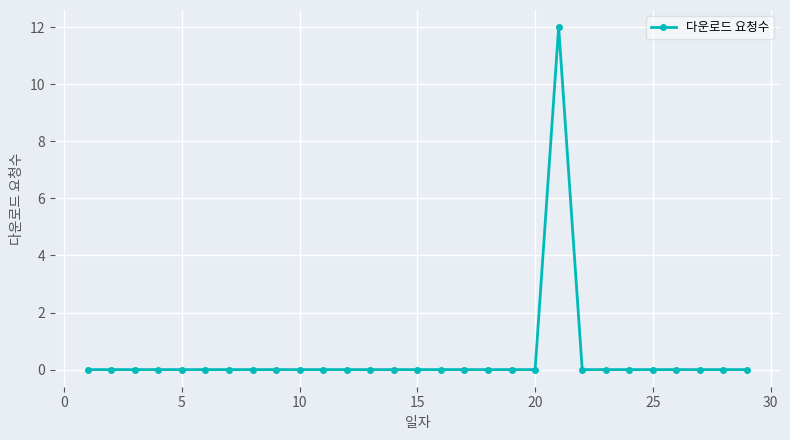

What is the difference between the maximum and minimum values?

12